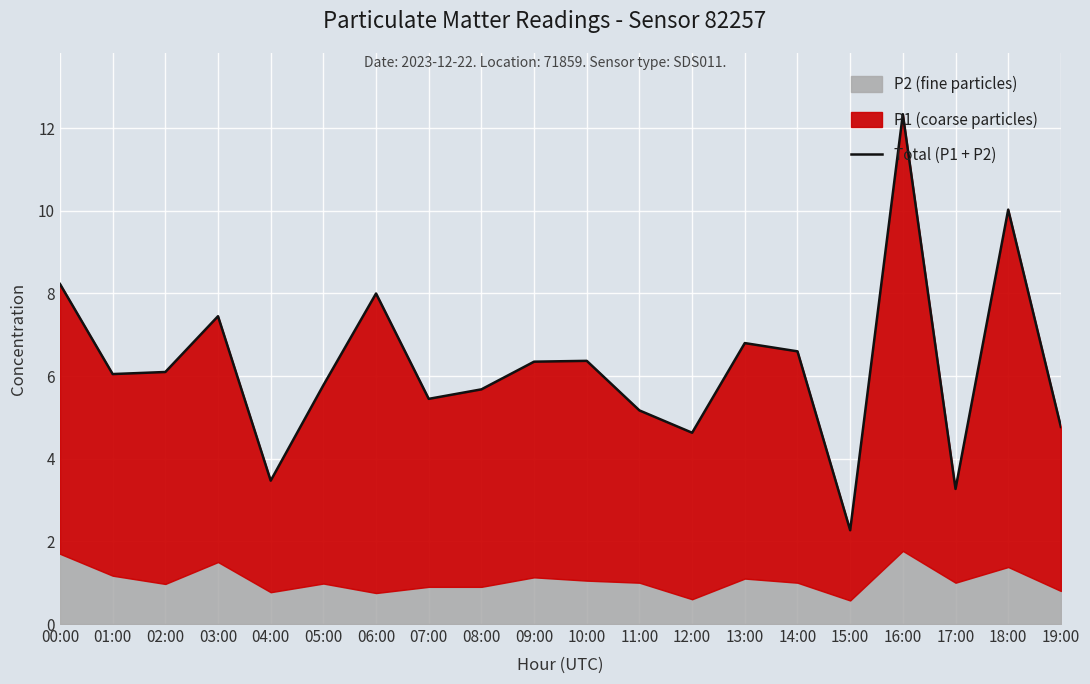

Where does the data first go above 6?

00:00